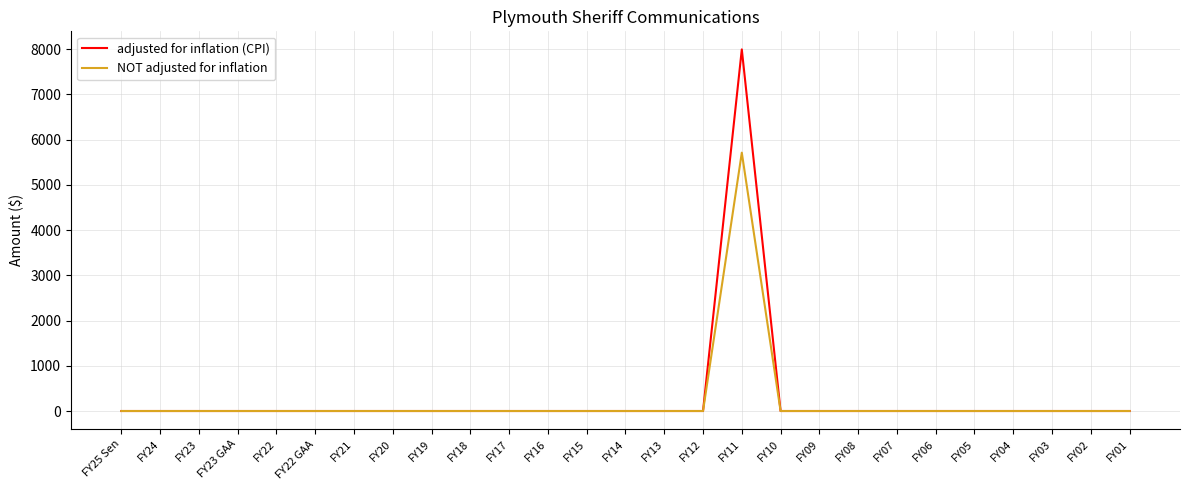

Rank the series by their maximum value, from lowest to highest.

NOT adjusted for inflation, adjusted for inflation (CPI)